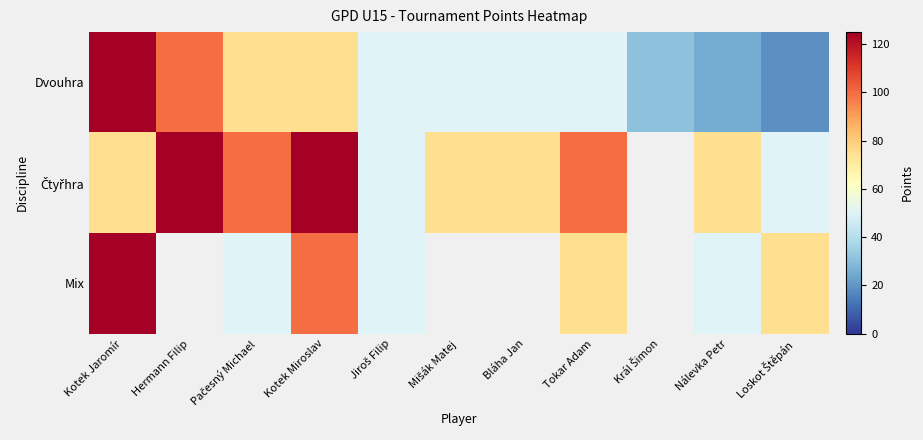

Which series changed the most between Jiroš Filip and Mišák Matej?

Čtyřhra